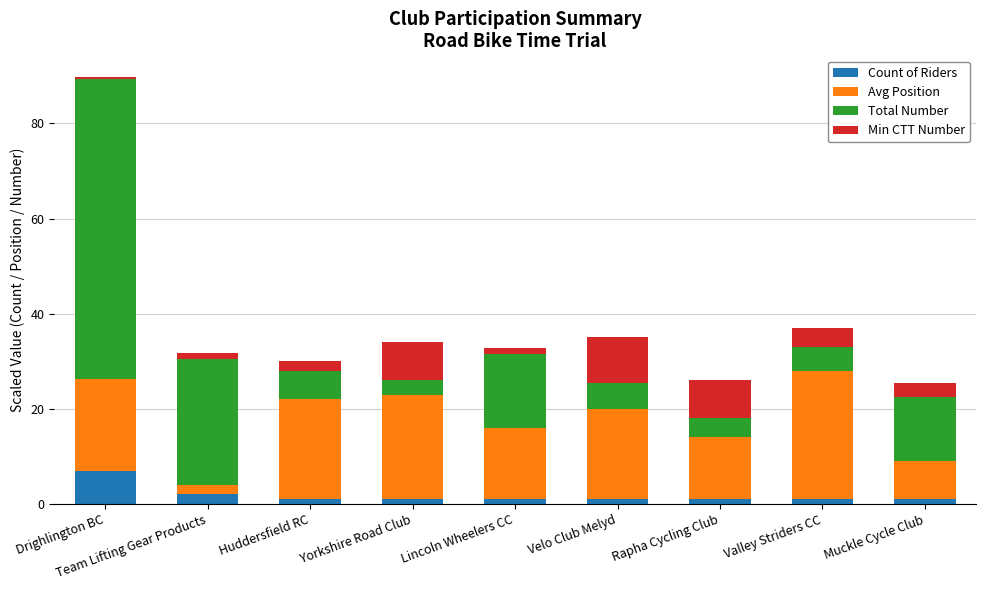

How many bars are there in total?

9